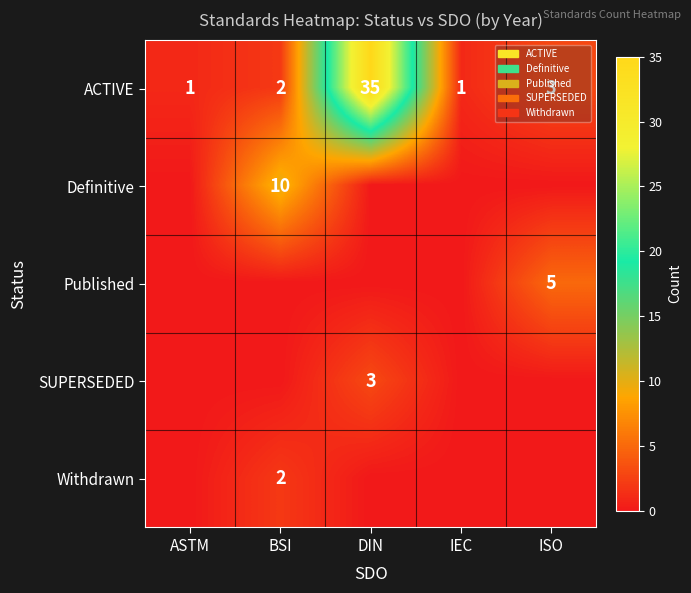

What is the total value across all series at ASTM?

1